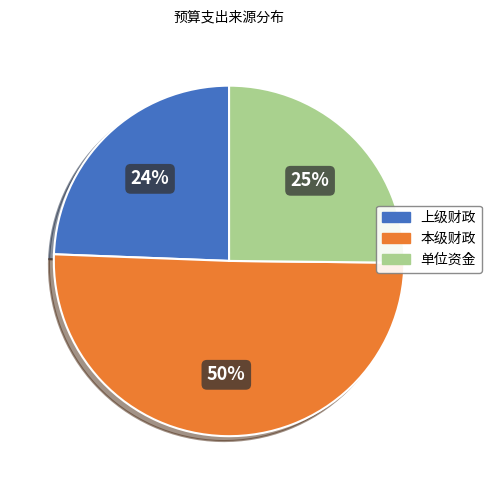

How many segments does this pie chart have?

3